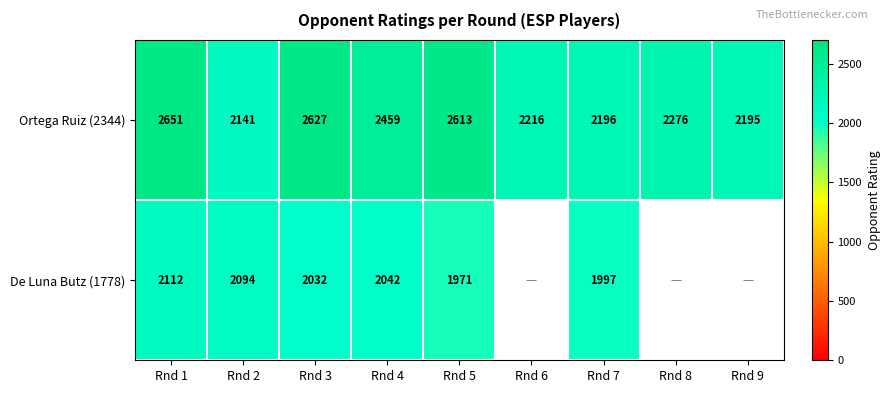

The value of Ortega Ruiz (2344) at Rnd 1 is 3646.6. True or false?

False